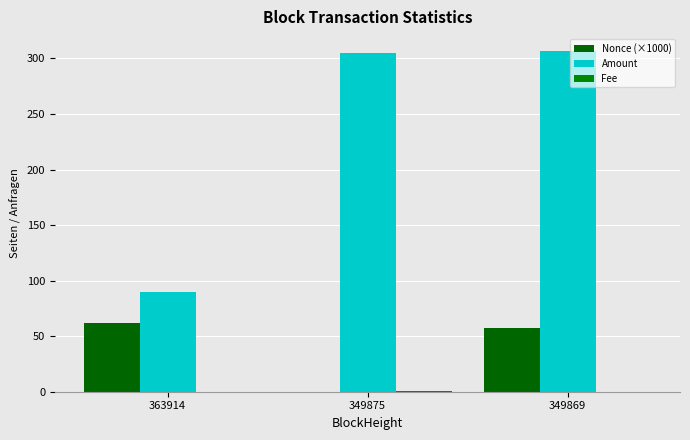

Are the bars horizontal?

No